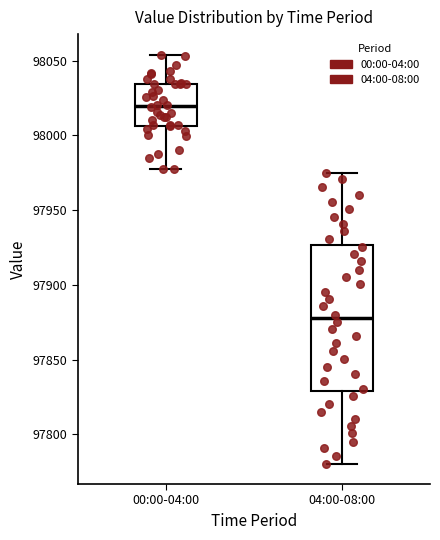

Where does the lower whisker of the box for 00:00-04:00 end on the y-axis? The values are not printed on the chart, so give them approximately, as read against the axis.

97975